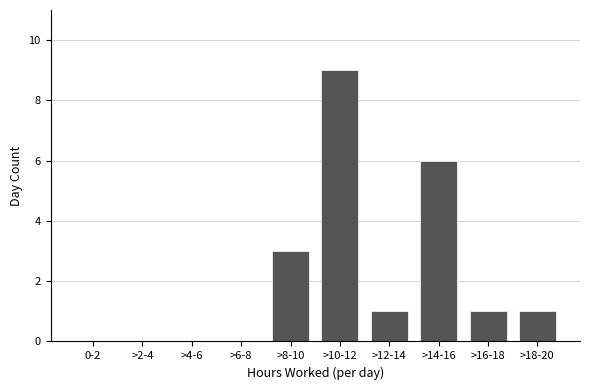

Reading right to left, extract all data points from this chart.

>18-20=1	>16-18=1	>14-16=6	>12-14=1	>10-12=9	>8-10=3	>6-8=0	>4-6=0	>2-4=0	0-2=0